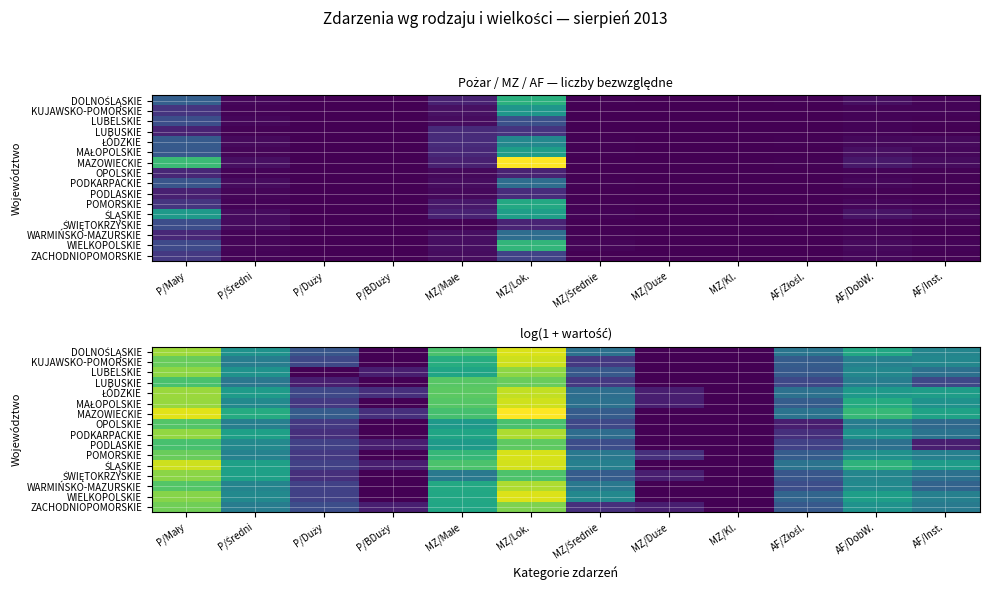

At how many categories does at least one series exceed 2?

9